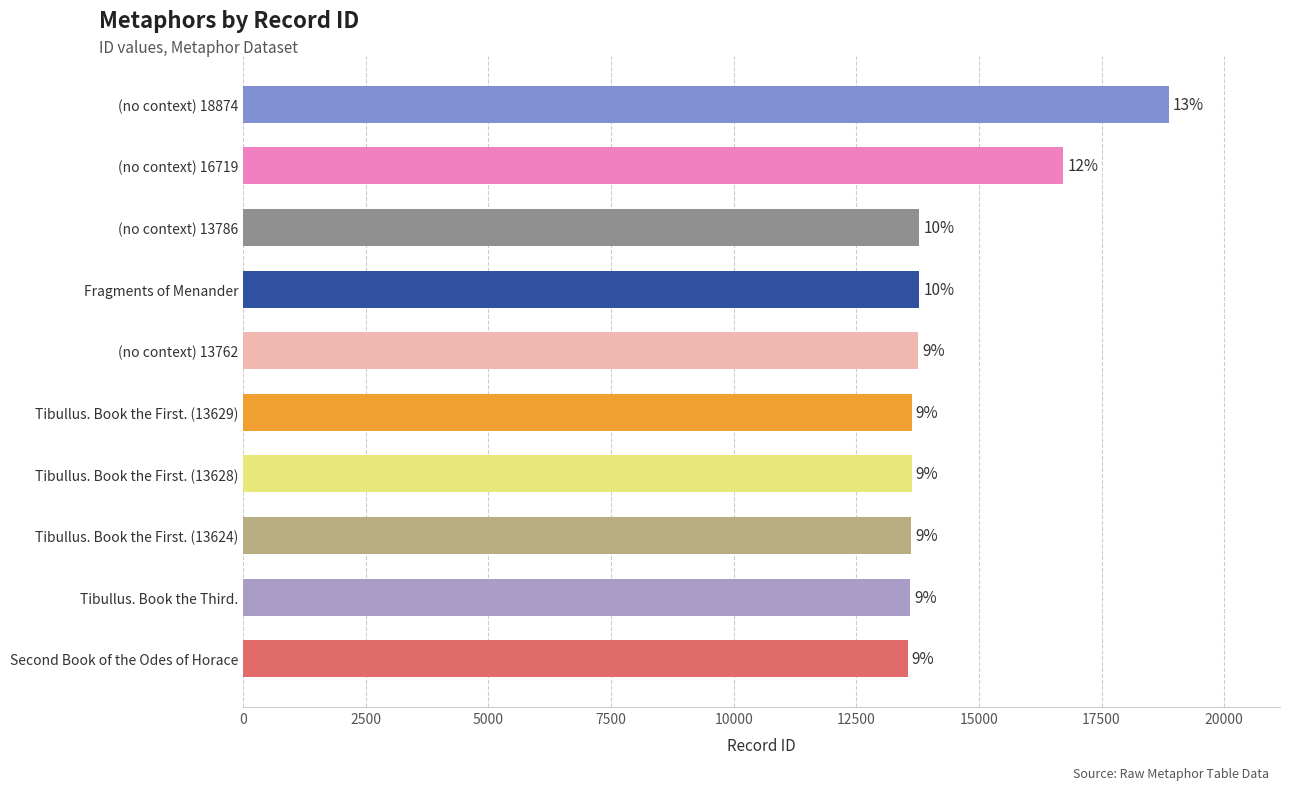

What is the ratio of the value at Fragments of Menander to the value at (no context) 18874?

0.7